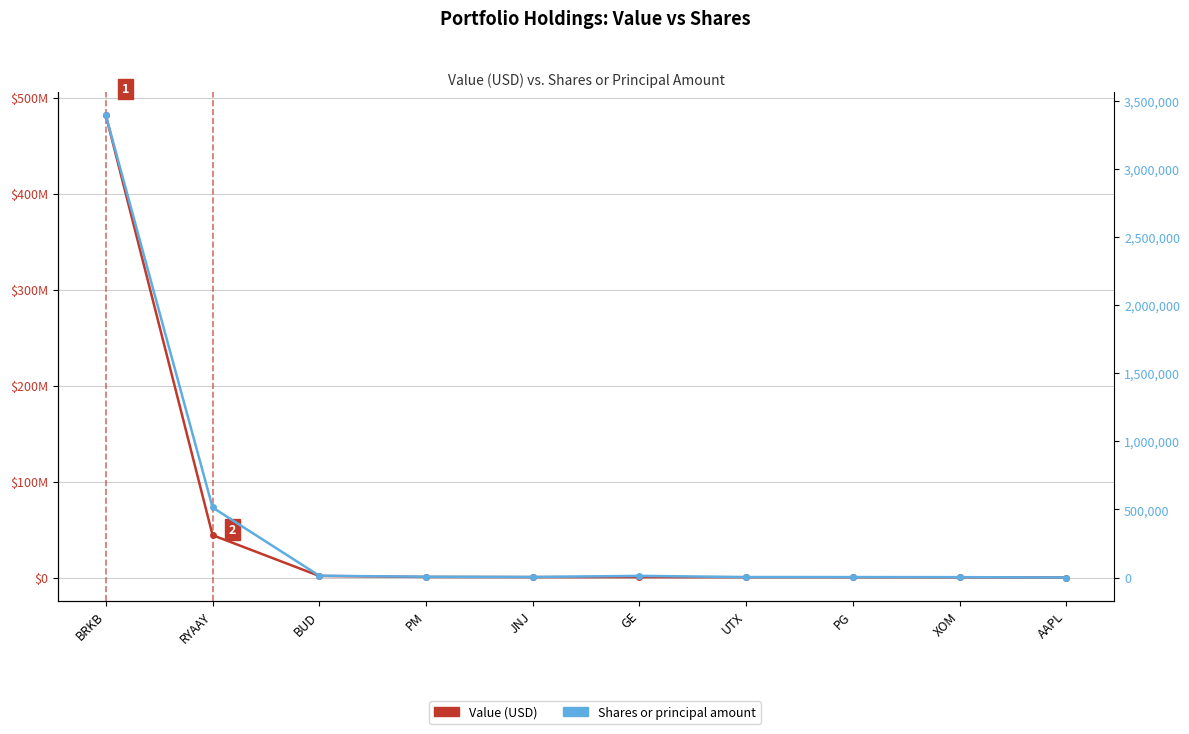

What position from the right is RYAAY?

9